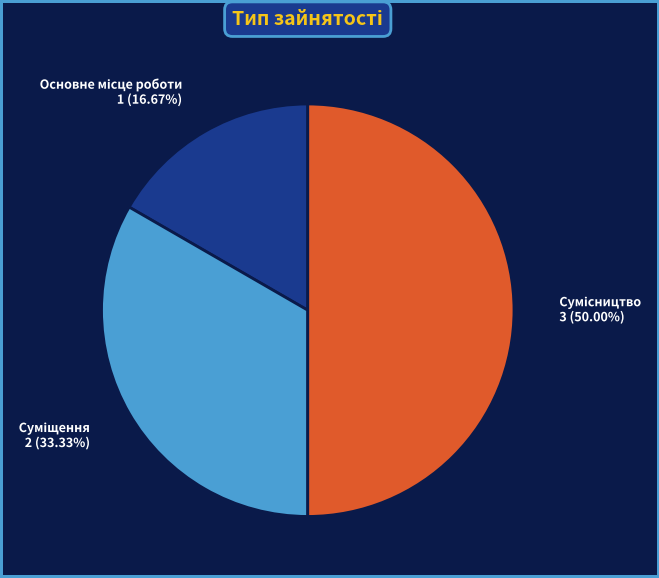

The Суміщення slice represents 39% of the pie. True or false?

False